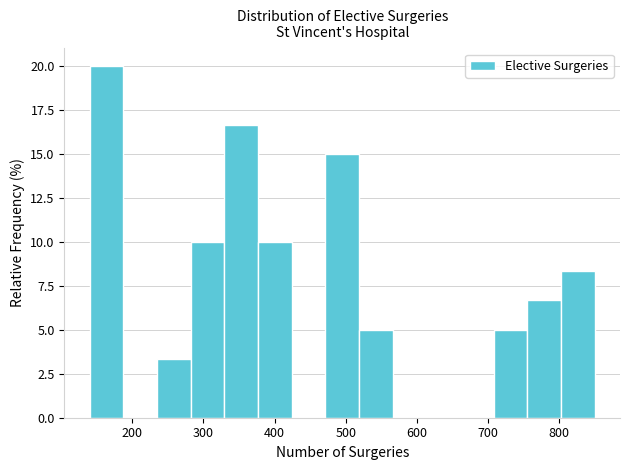

Reading left to right, transcribe this chart: for each bar, give the range it covers on the x-axis and its height. Neither the bar edges nor the heights are printed on the chart, so give them approximately, as read against the axes.

140 to 190: 20.0
190 to 230: 0
230 to 280: 3.5
280 to 330: 10.0
330 to 380: 16.5
380 to 420: 10.0
420 to 470: 0
470 to 520: 15.0
520 to 570: 5.0
570 to 610: 0
610 to 660: 0
660 to 710: 0
710 to 760: 5.0
760 to 800: 6.5
800 to 850: 8.5